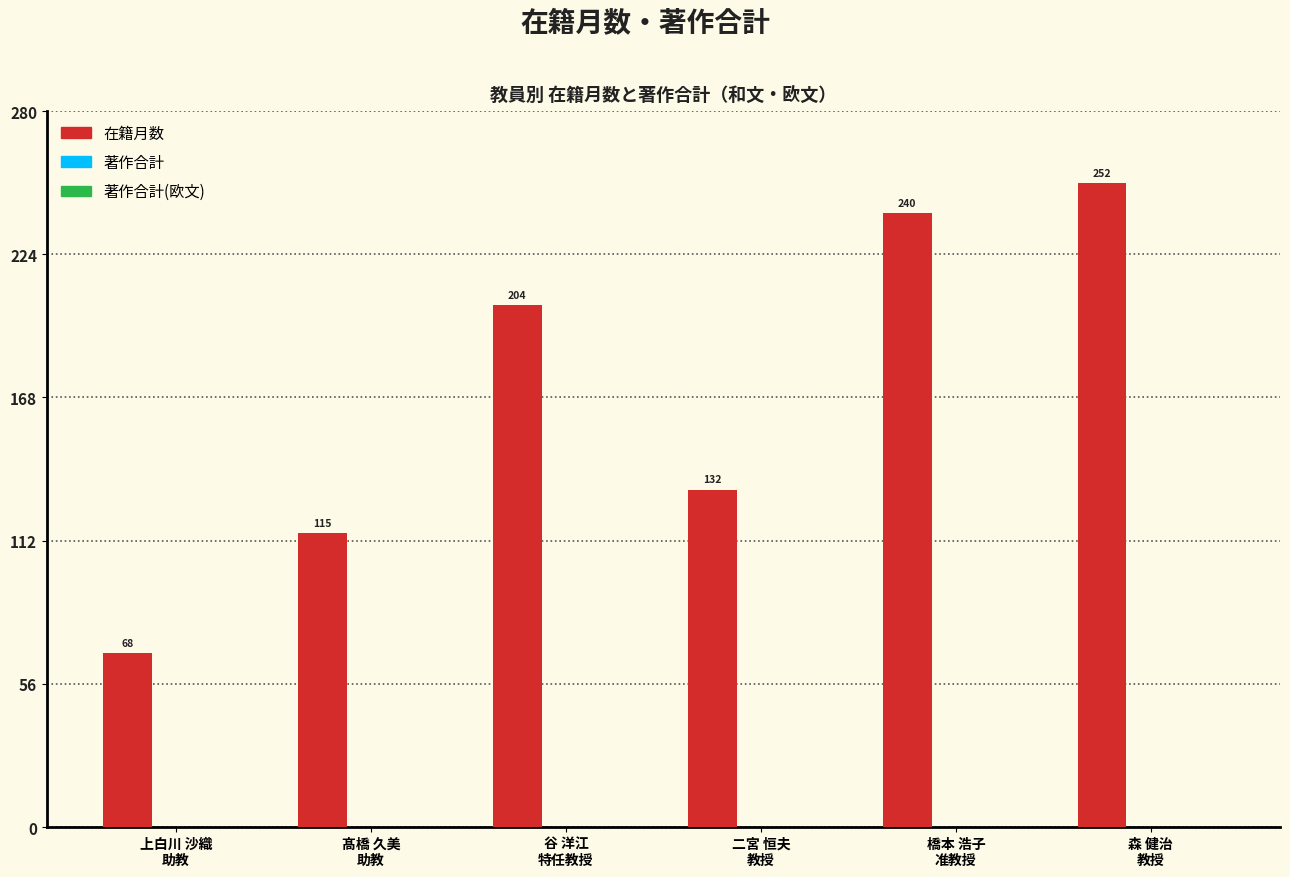

How many distinct data groups are displayed?

1